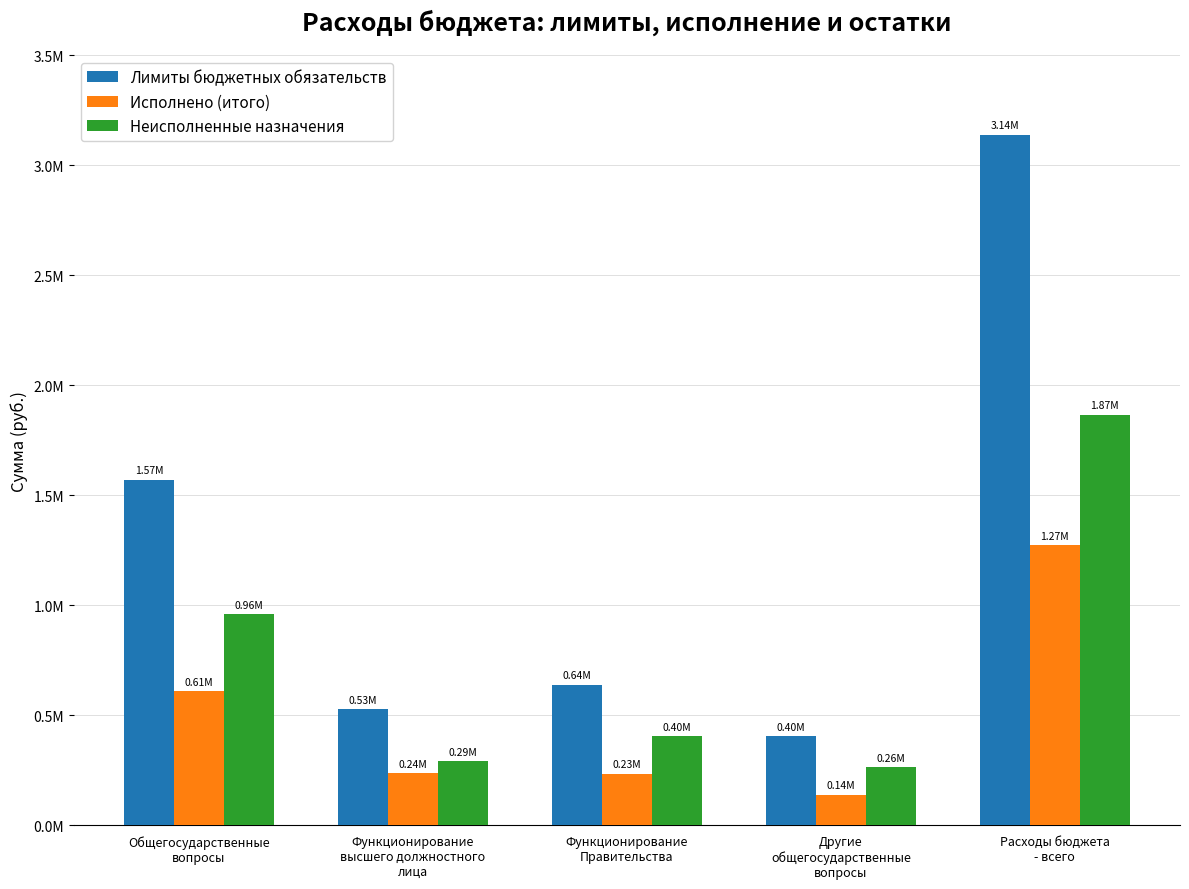

At which label is Лимиты бюджетных обязательств closest to 1771619?

Общегосударственные
вопросы